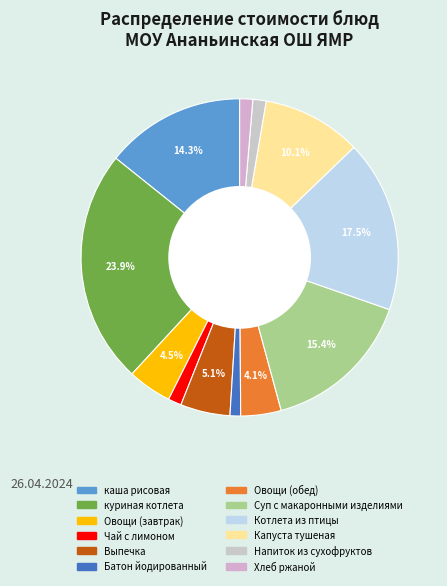

How many slices are in this pie chart?

12